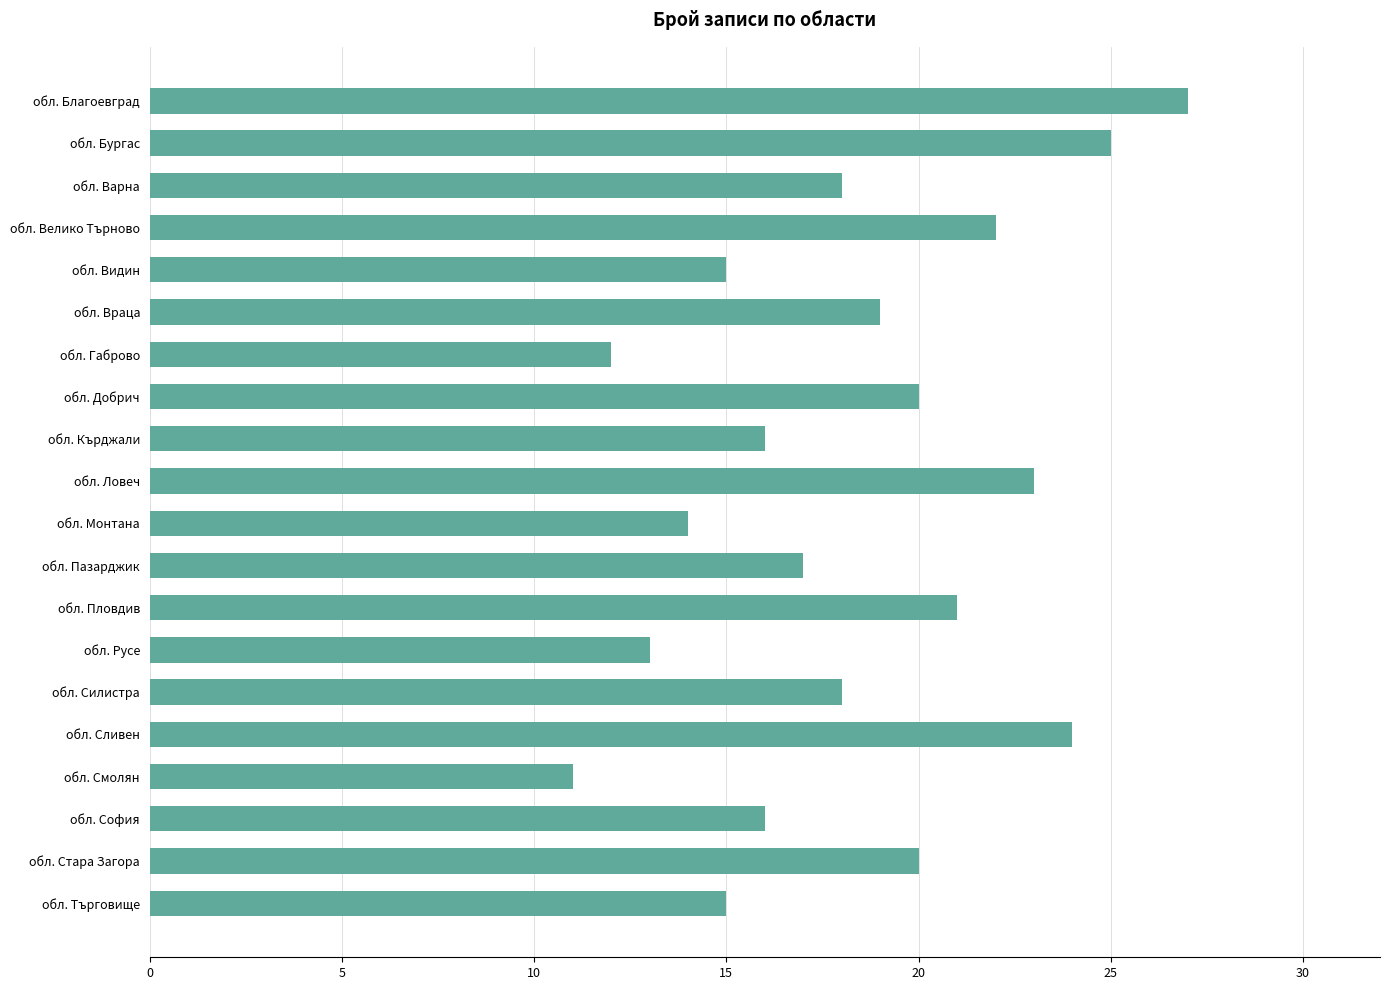

What is the label of the 14th bar from the bottom?

обл. Габрово